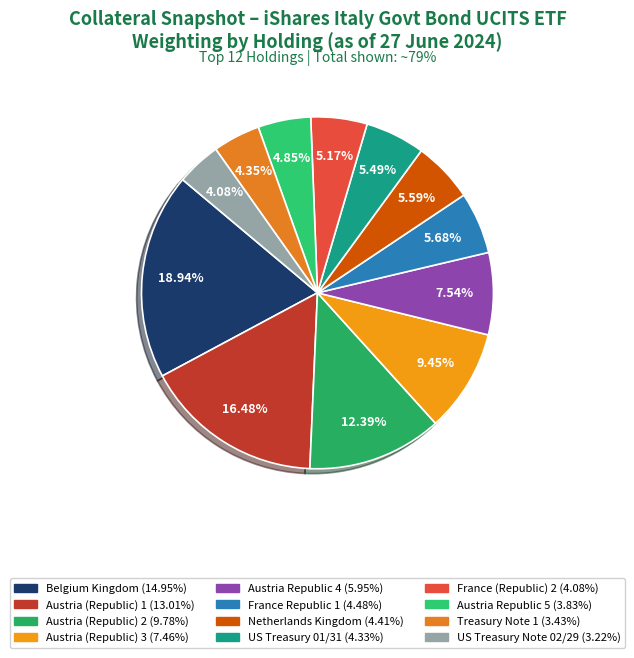

What percentage is the Austria (Republic) 1 slice, to the nearest percent?

16%